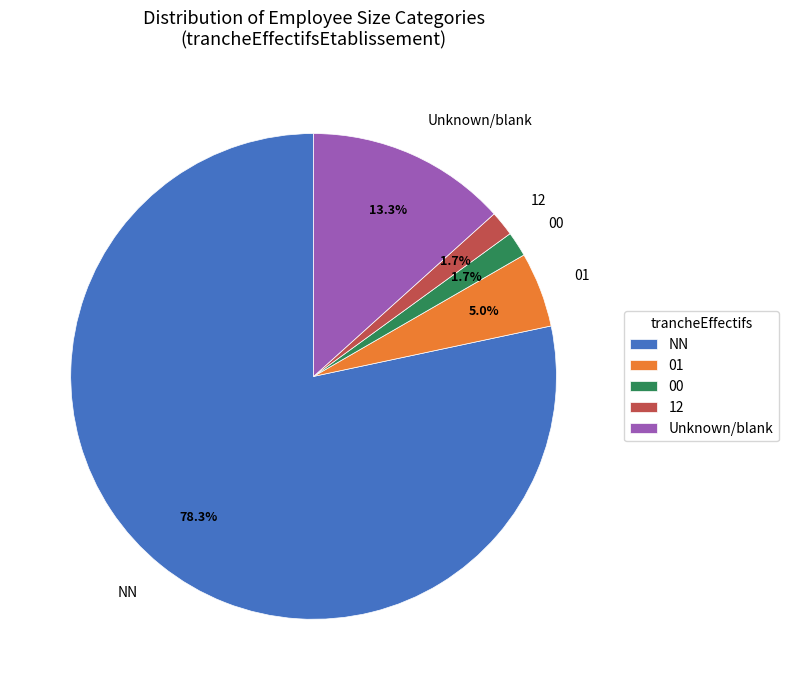

Which slice is the largest?

NN